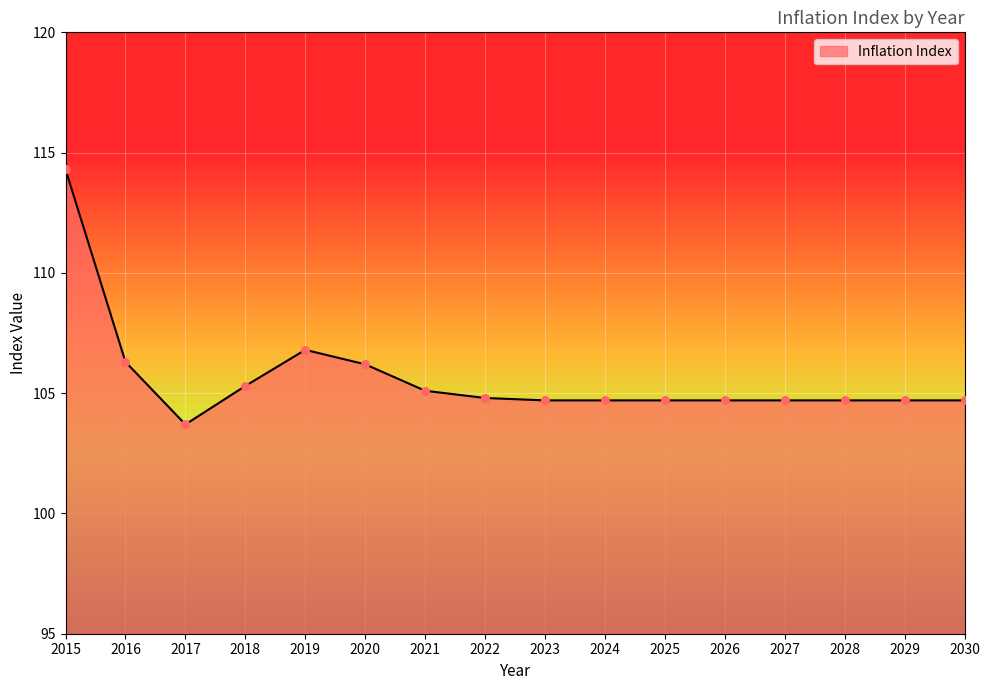

Which has a higher value, 2026 or 2015?

2015